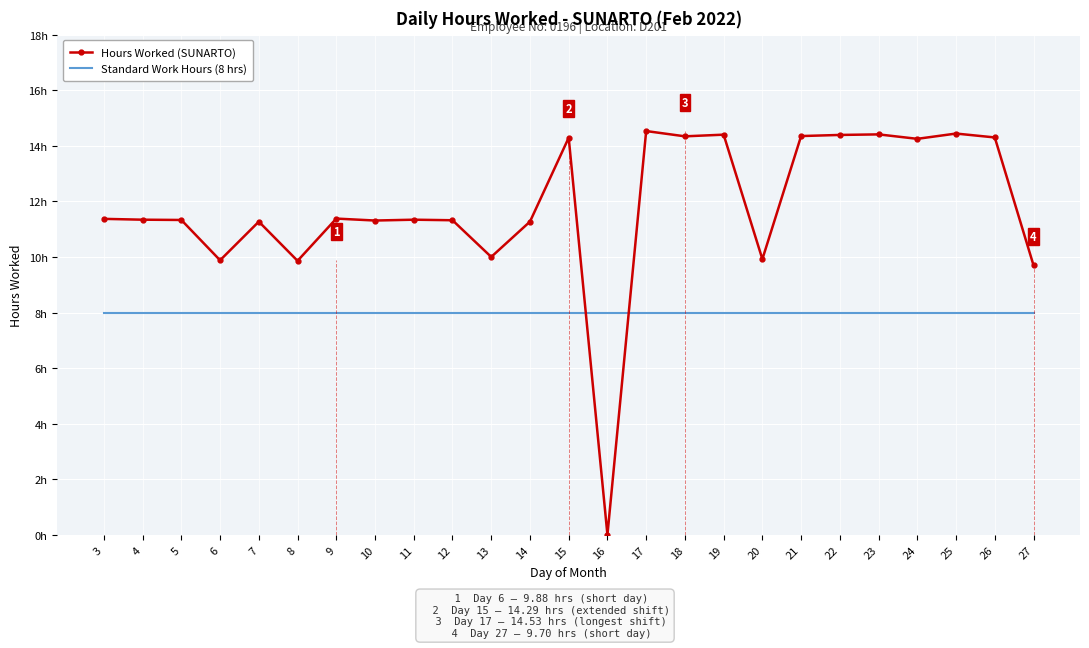

What is the lowest value of the Standard Work Hours (8 hrs) series?

8.0